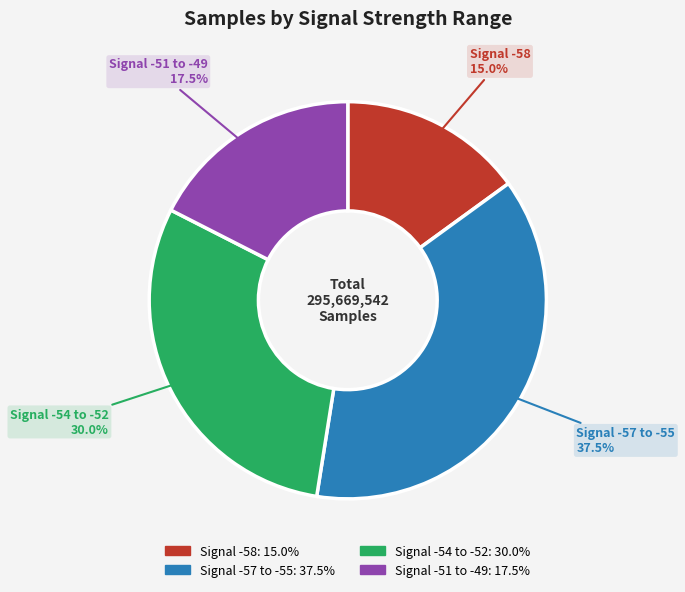

Does any single category account for the majority?

No